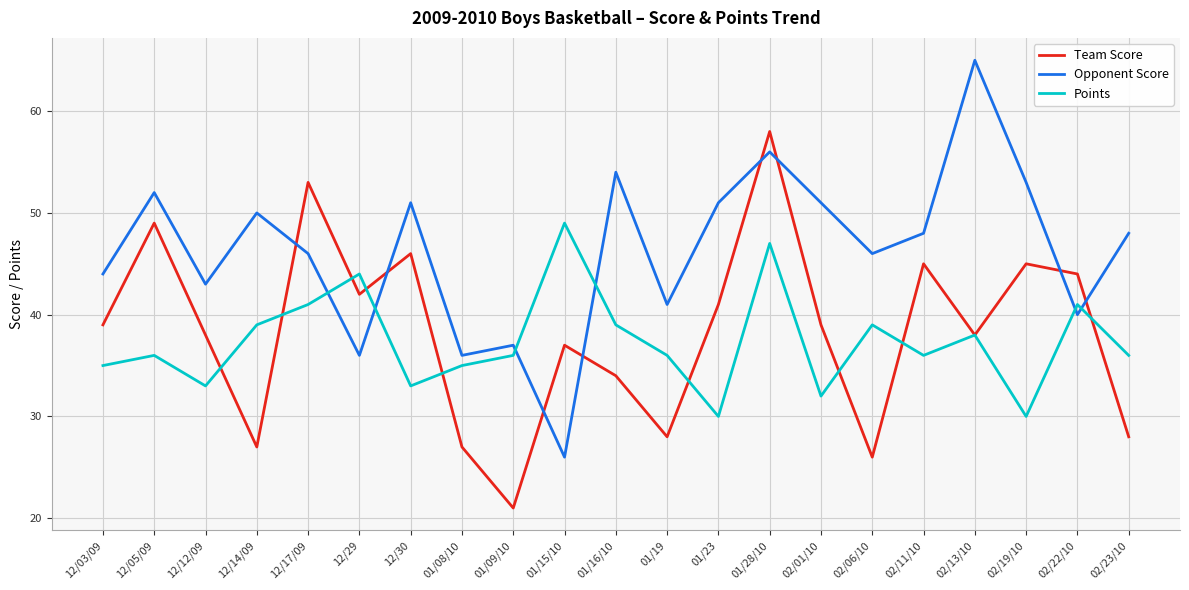

What is the total value across all series at 02/23/10?

112